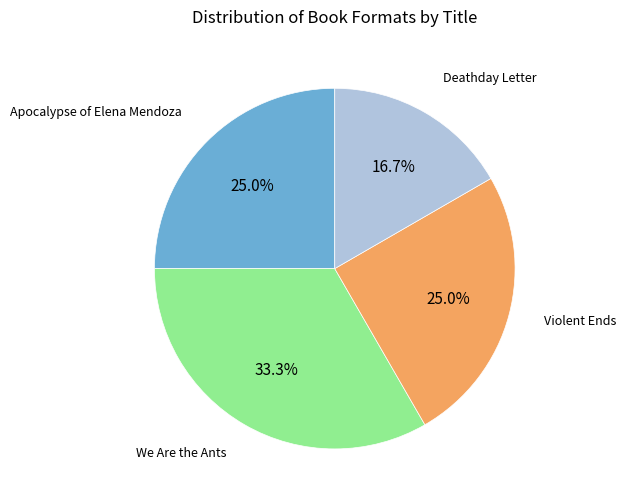

To the nearest percent, what is the difference between the largest and smallest slice percentages?

17%